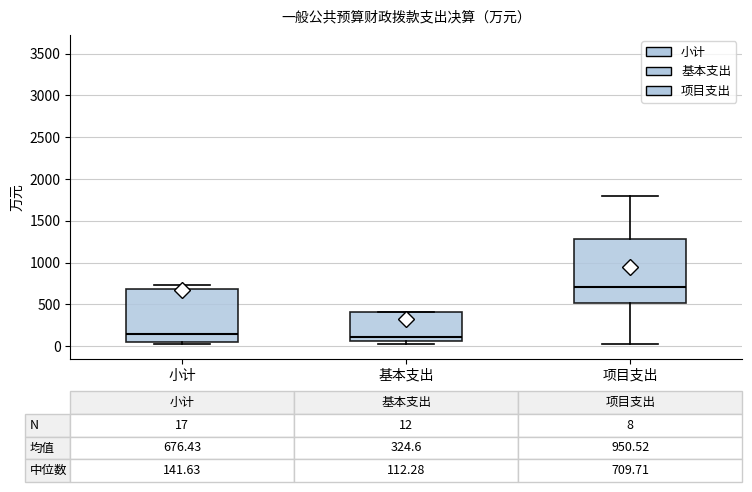

Which box is the tallest, from its lower edge to its upper edge?

项目支出